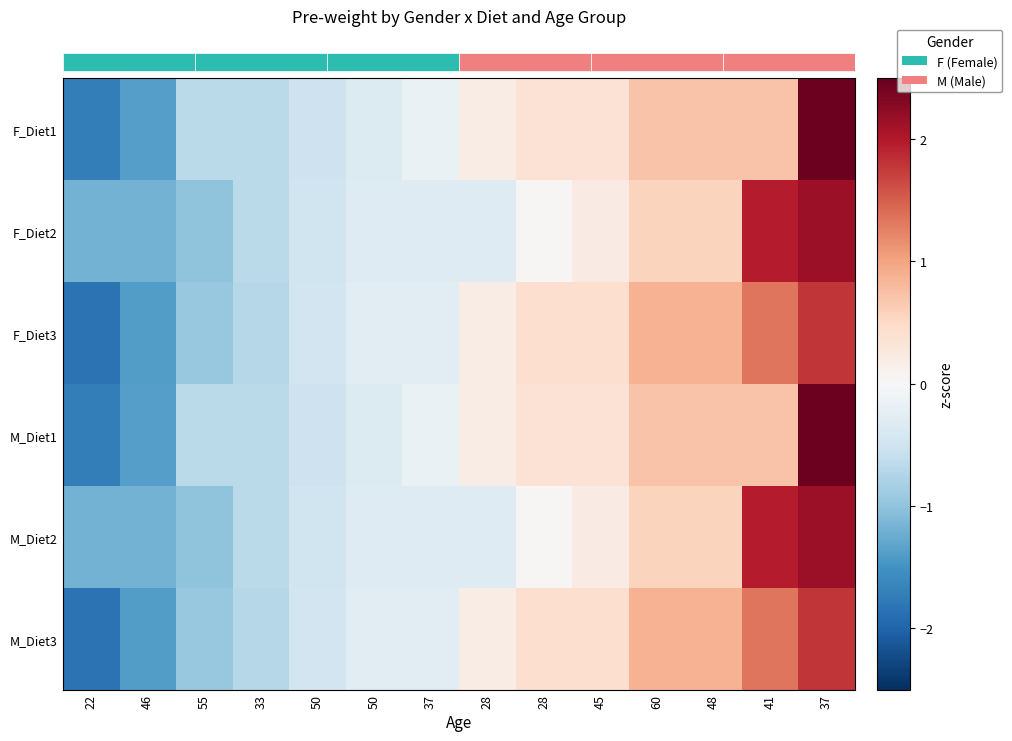

What is the difference between the maximum and minimum values in the F_Diet1 series?

4.2